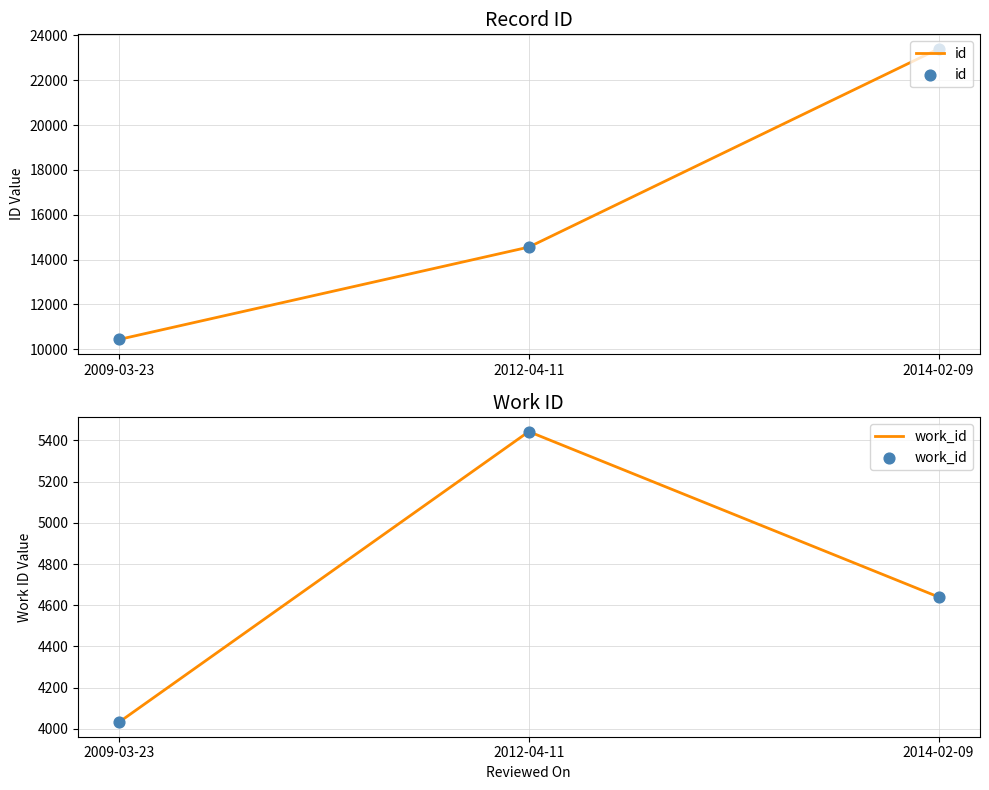

Which series has the largest Y range (max minus min)?

id